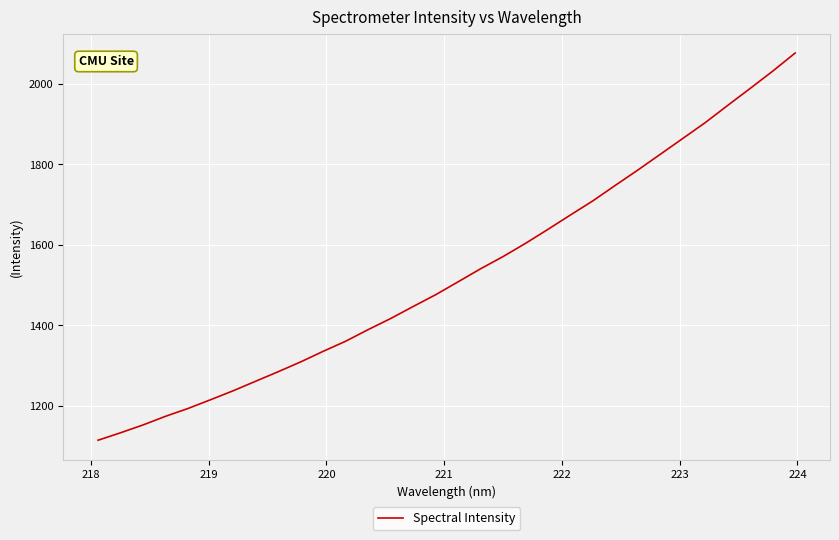

What is the difference between the maximum and minimum values?

962.4